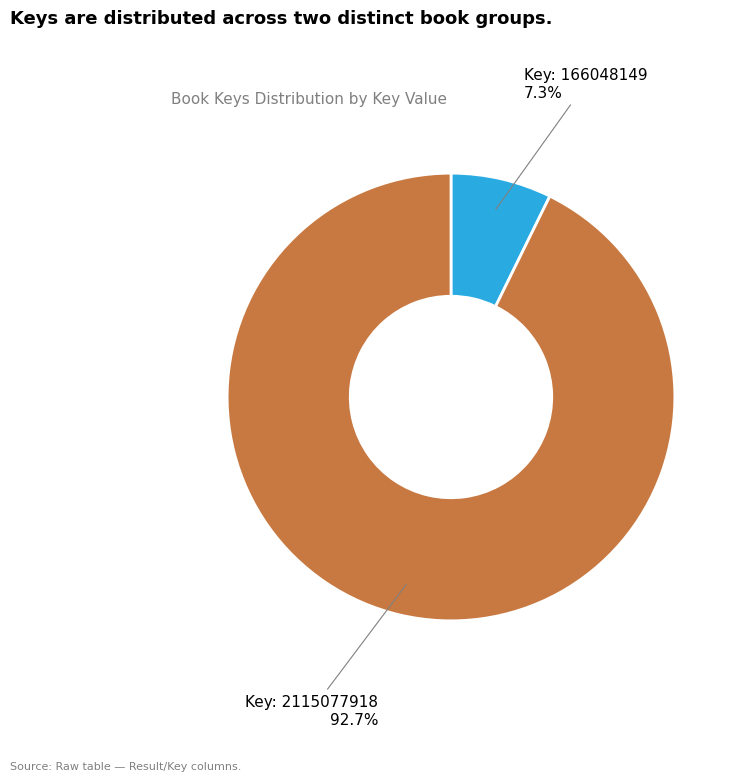

What is the ratio of the value at Key: 2115077918 to the value at Key: 166048149?

12.7